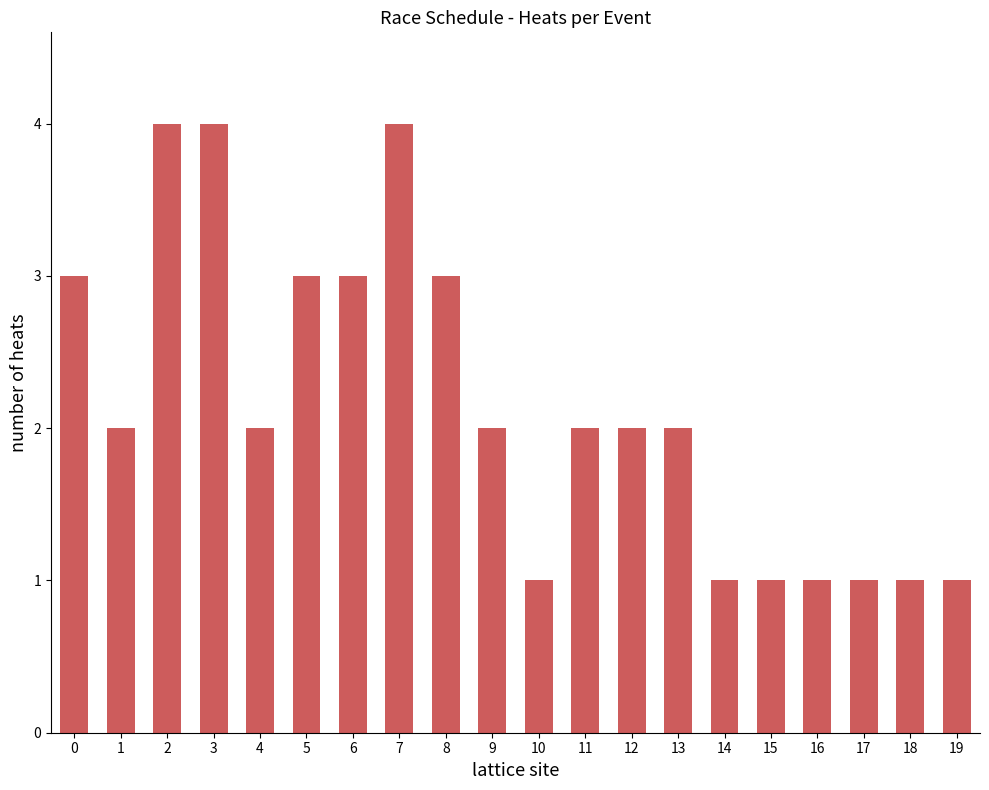

What is the greatest value displayed?

4